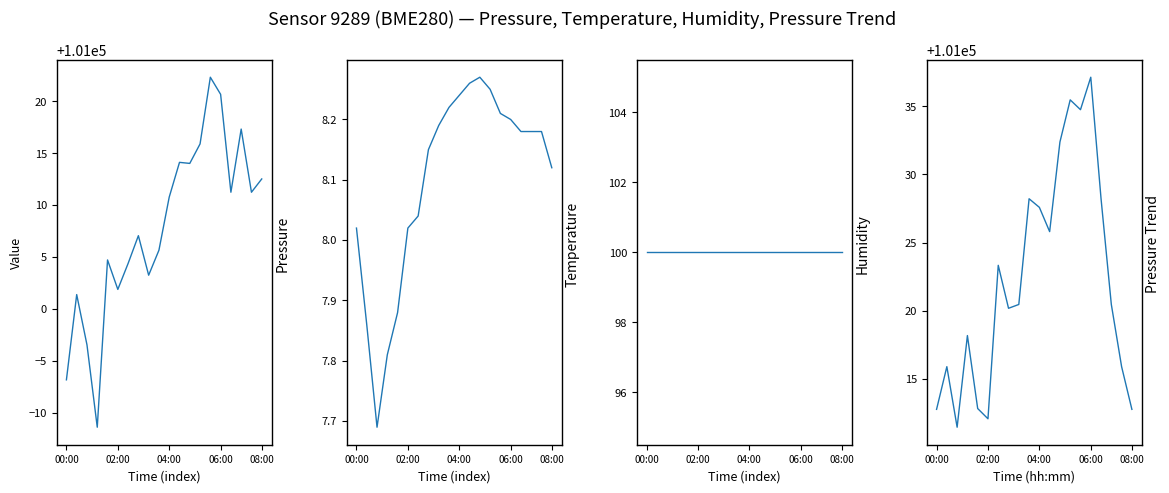

At which label does Pressure reach its peak?

14